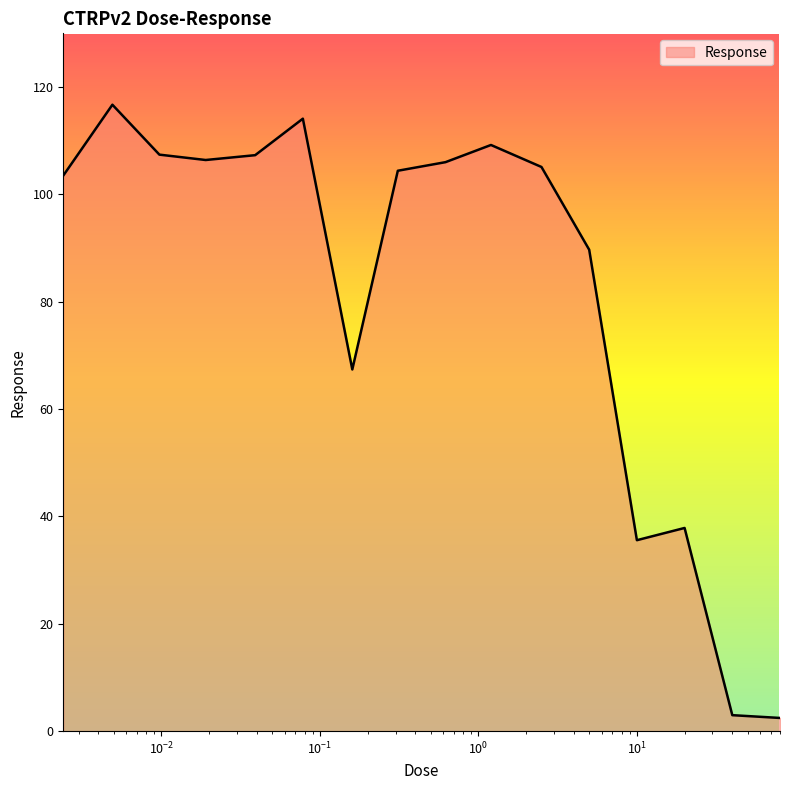

What is the difference between the maximum and minimum values?

114.2